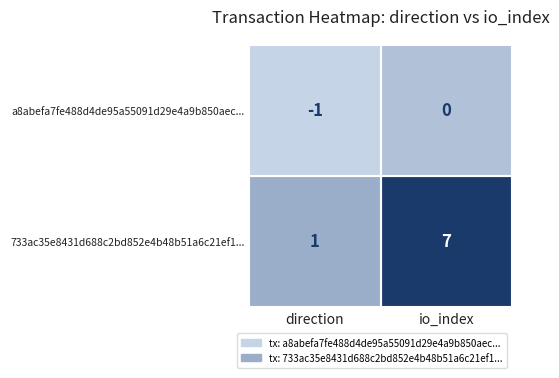

Reading right to left, what are all the values shown in this chart?

a8abefa7fe488d4de95a55091d29e4a9b850aec: 0	-1
733ac35e8431d688c2bd852e4b48b51a6c21ef1: 7	1